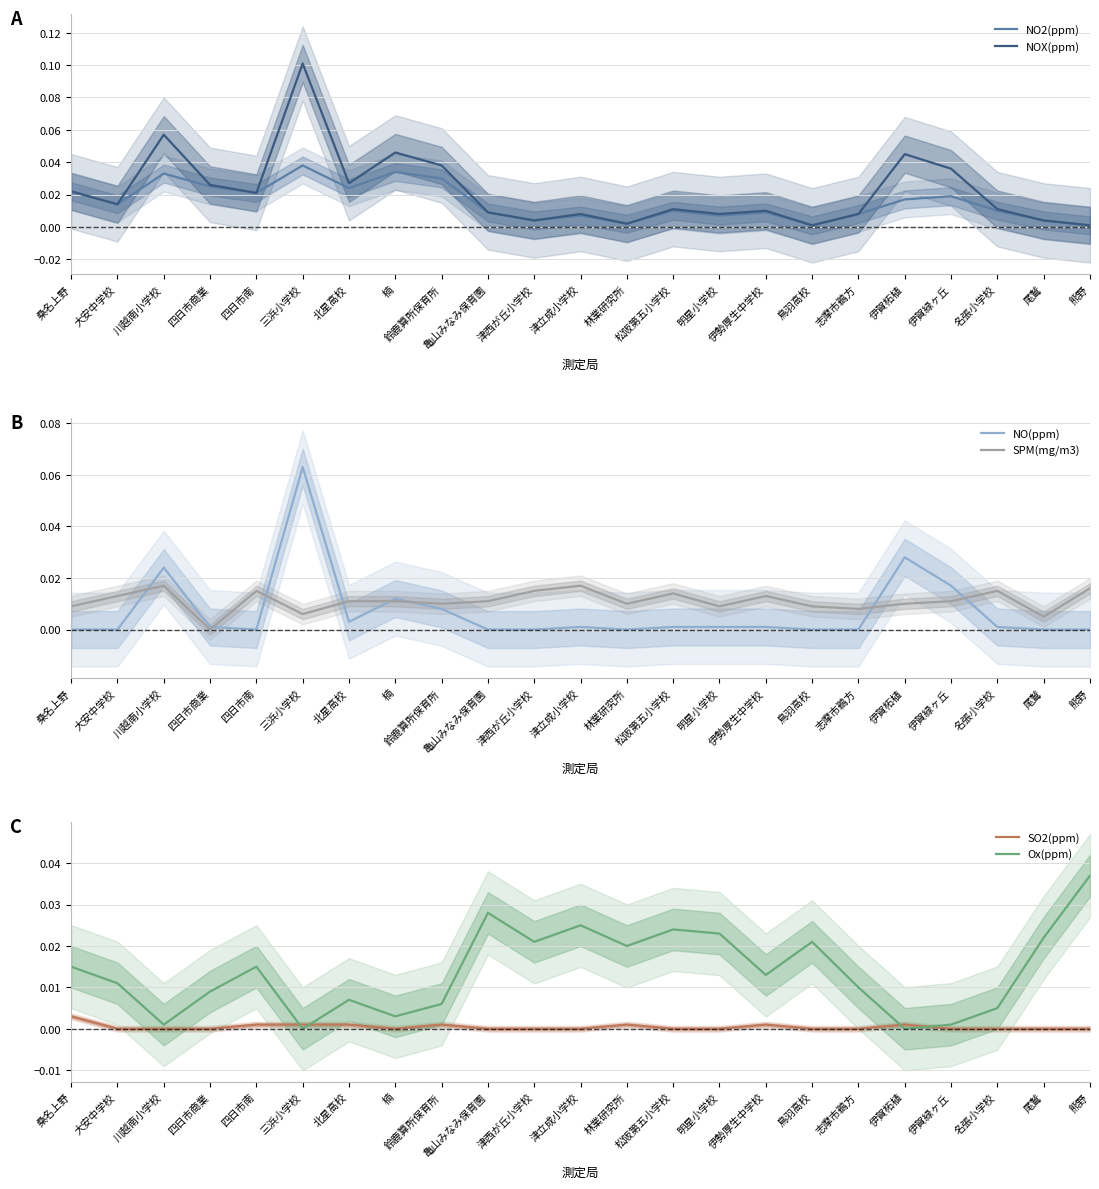

Which category has the lowest value across all series?

桑名上野